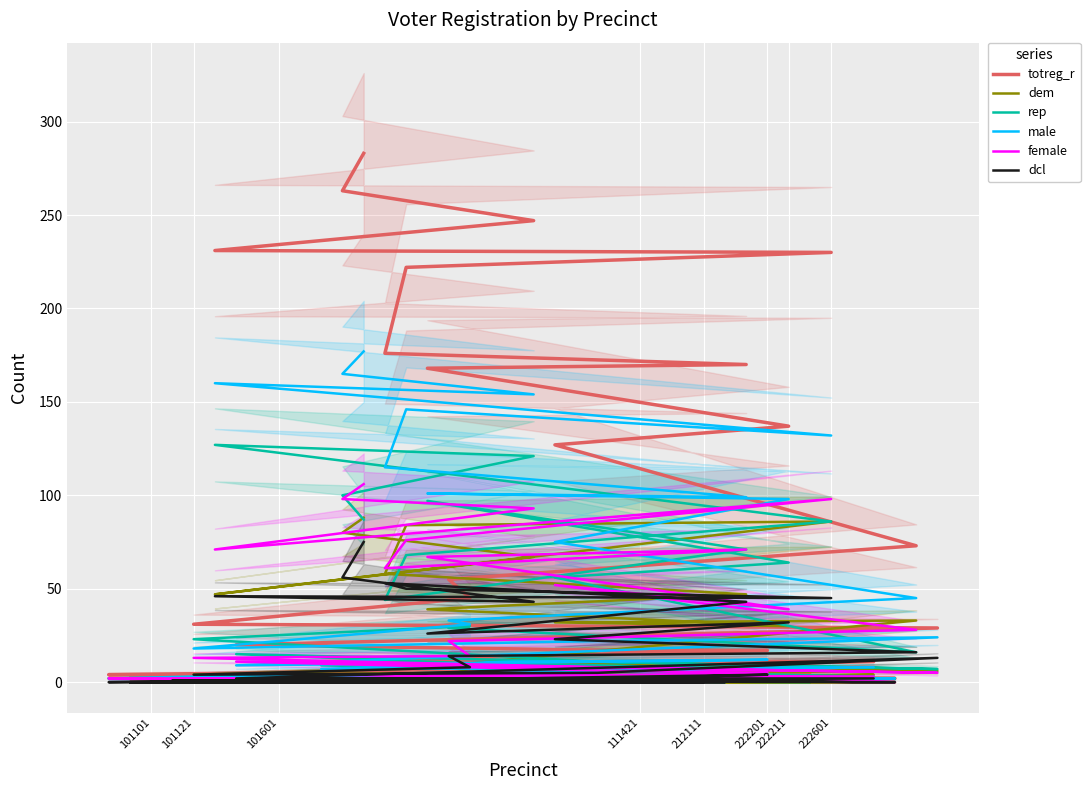

In male, how many points are higher than both neighbors (excluding endpoints)?

9